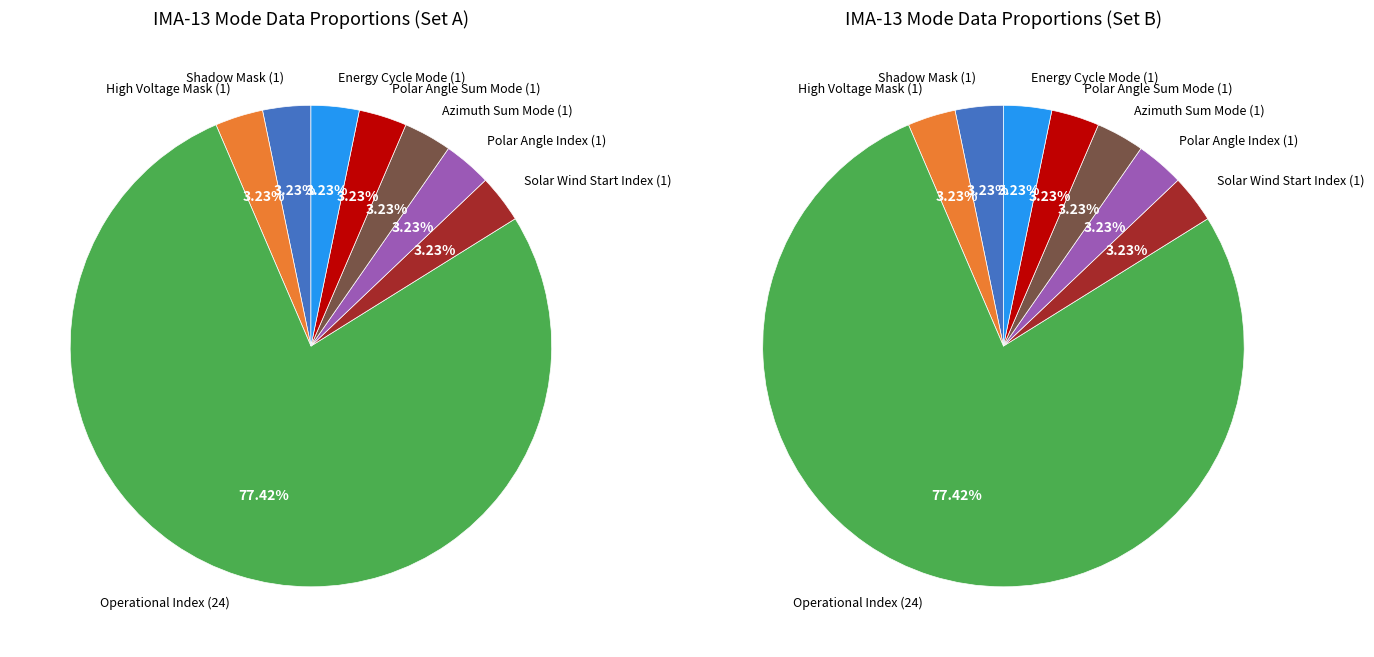

Which slice is the smallest?

Shadow Mask